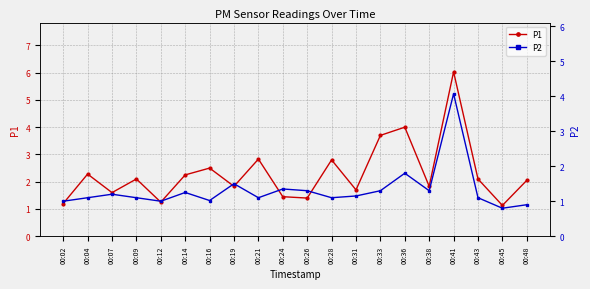

Reading left to right, what are all the values shown in this chart?

P1: 00:02=1.2	00:04=2.3	00:07=1.6	00:09=2.1	00:12=1.2	00:14=2.2	00:16=2.5	00:19=1.8	00:21=2.8	00:24=1.4	00:26=1.4	00:28=2.8	00:31=1.7	00:33=3.7	00:36=4.0	00:38=1.8	00:41=6.0	00:43=2.1	00:45=1.1	00:48=2.0
P2: 00:02=1.0	00:04=1.1	00:07=1.2	00:09=1.1	00:12=1.0	00:14=1.2	00:16=1.0	00:19=1.5	00:21=1.1	00:24=1.4	00:26=1.3	00:28=1.1	00:31=1.1	00:33=1.3	00:36=1.8	00:38=1.3	00:41=4.1	00:43=1.1	00:45=0.8	00:48=0.9